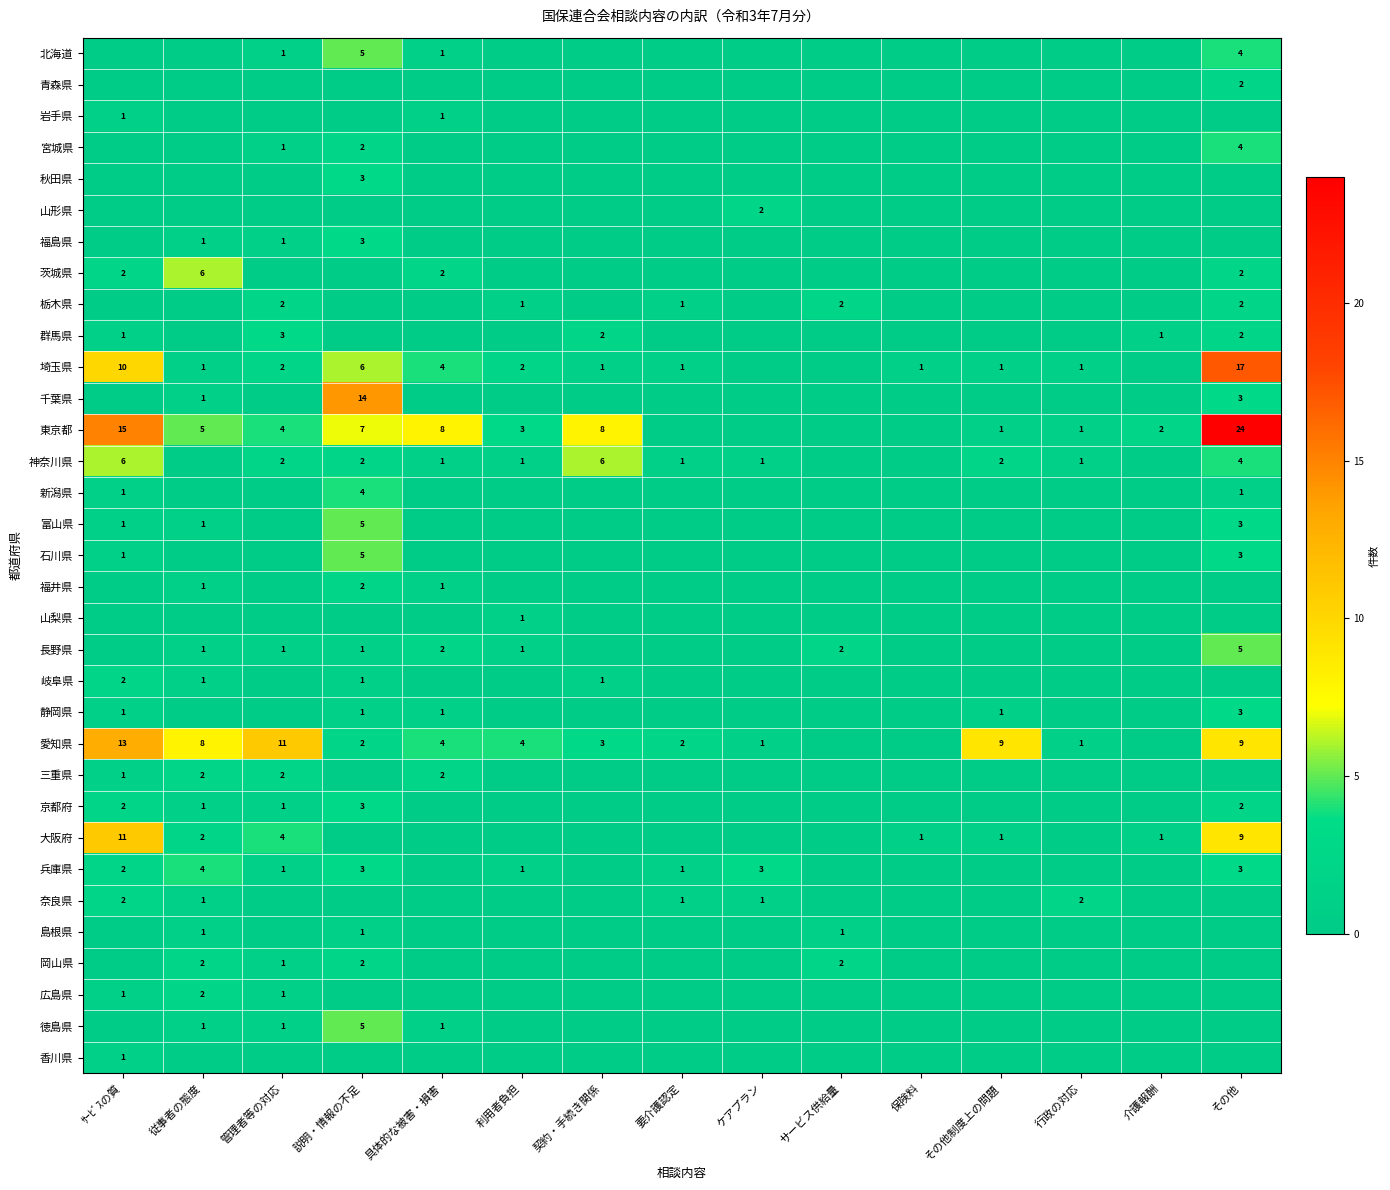

Is the value of 岩手県 at 従事者の態度 greater than the value of 山形県 at その他?

No